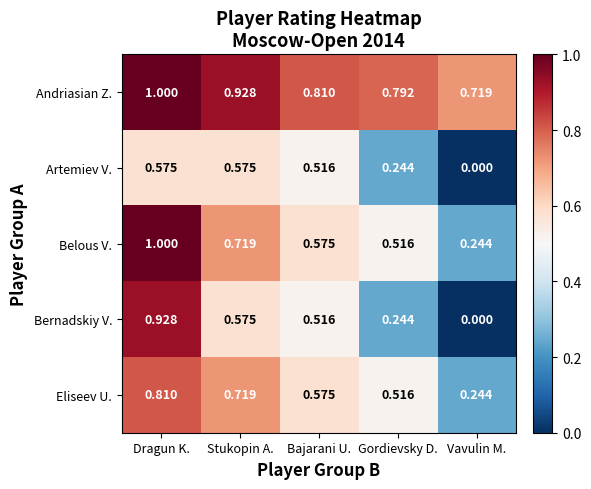

At which category is the sum across all series the highest?

Dragun K.